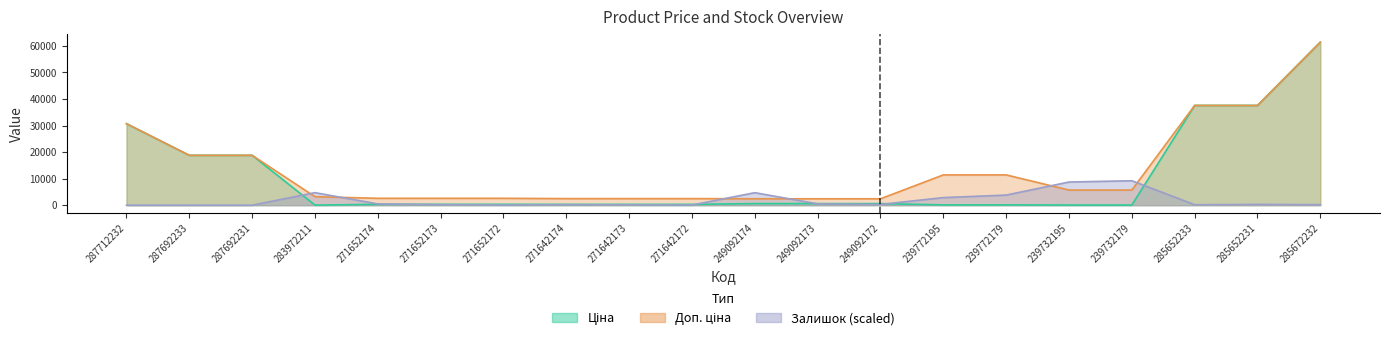

Rank the categories by Залишок value from lowest to highest.

287712232, 287692233, 287692231, 271652172, 271642172, 271642173, 285652233, 271642174, 271652173, 285672232, 249092172, 285652231, 271652174, 249092173, 239772195, 239772179, 249092174, 283972211, 239732195, 239732179